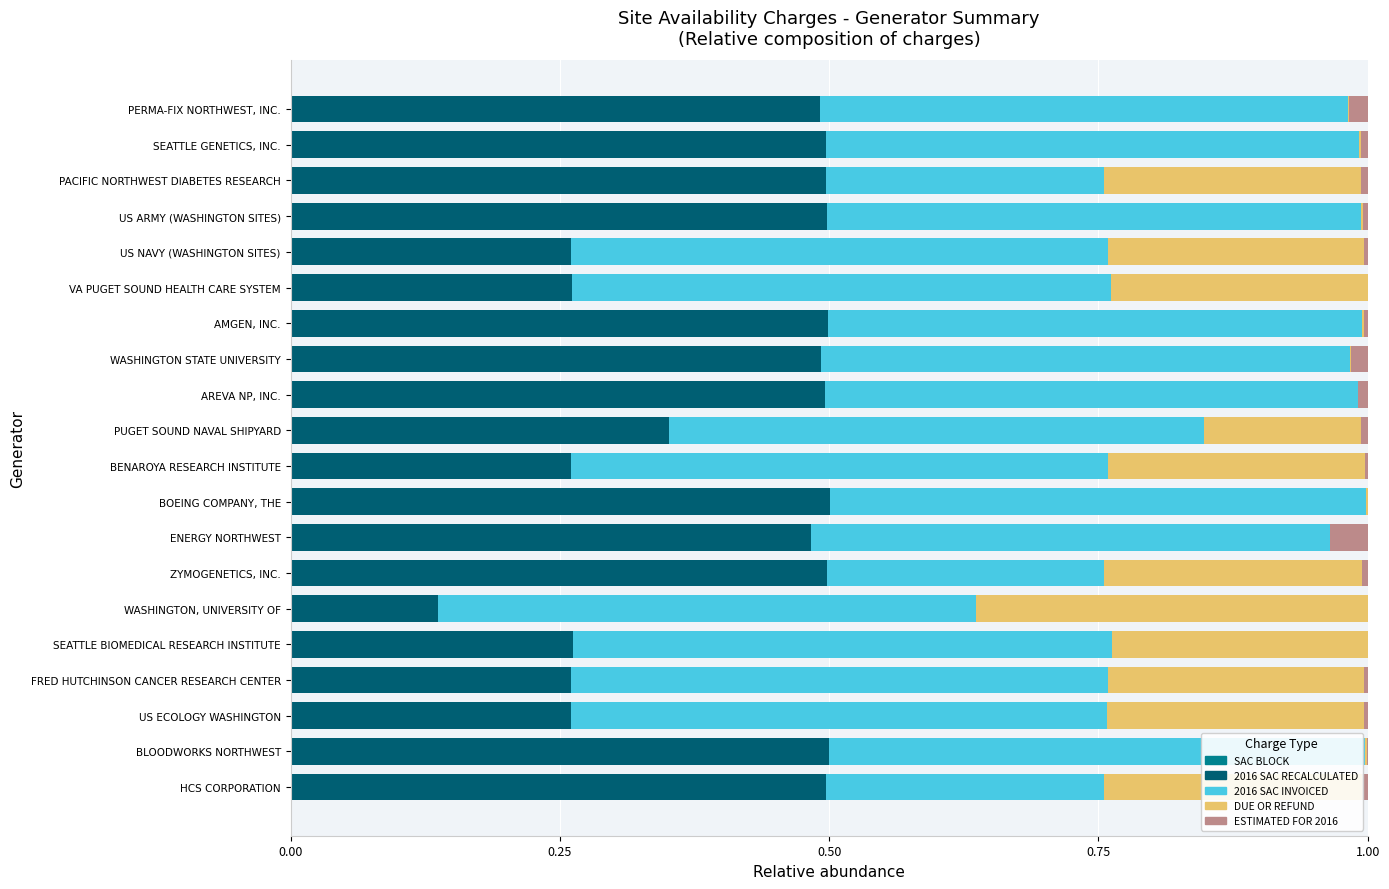

How many data points does each series have?

20